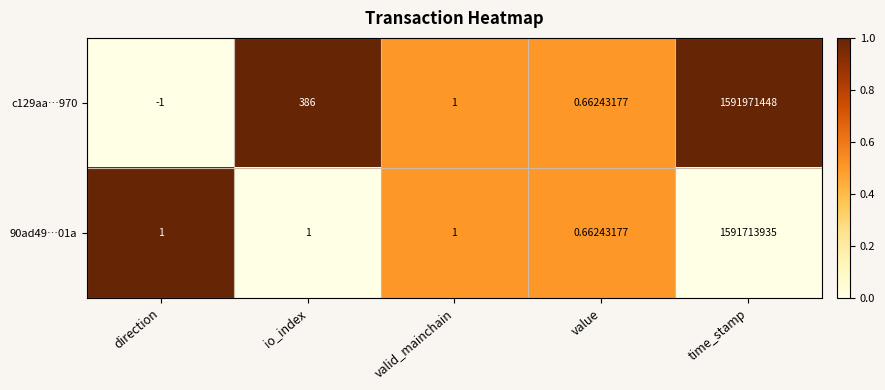

Is the value of 90ad49…01a at io_index greater than the value of c129aa…970 at time_stamp?

No